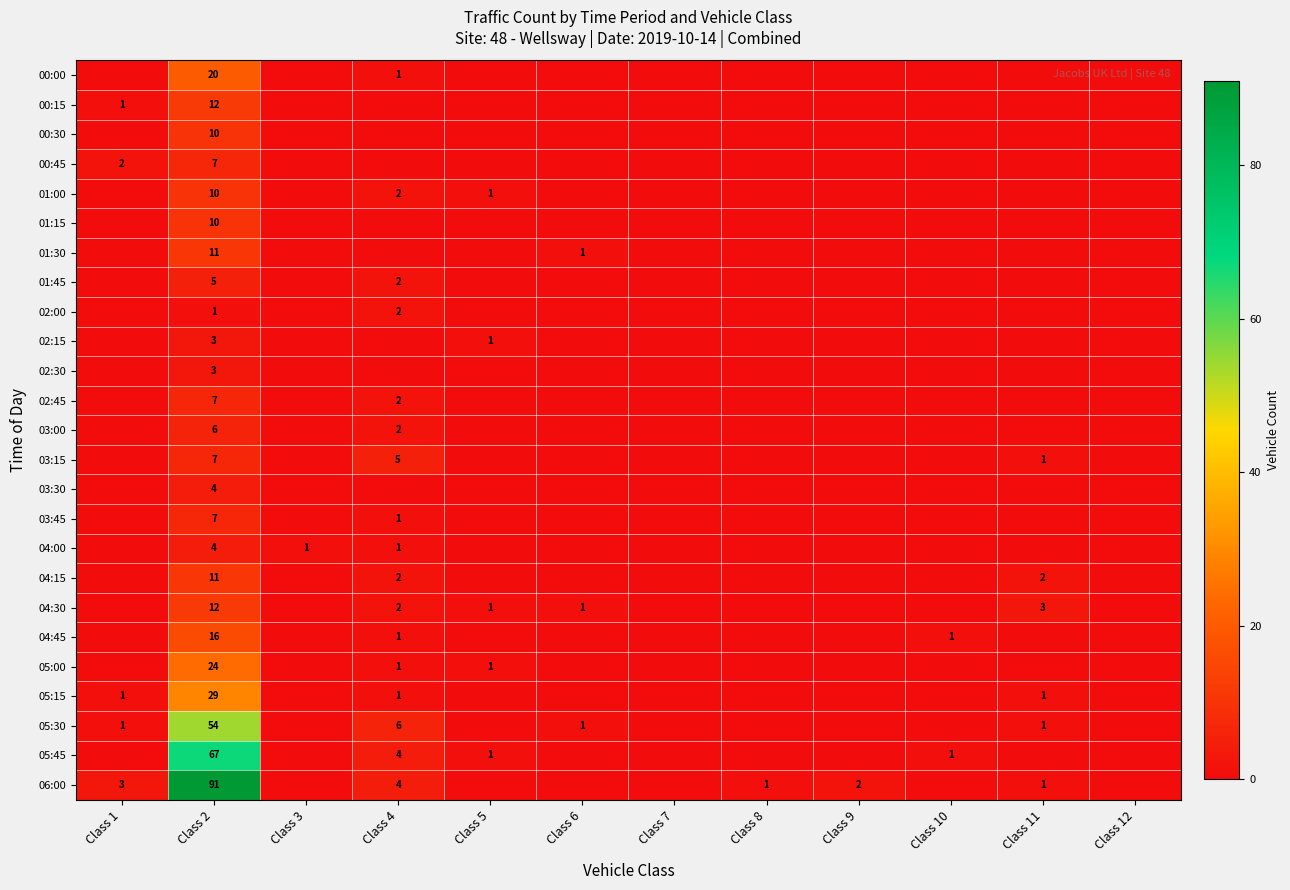

The value of 01:15 at Class 2 is 4. True or false?

False